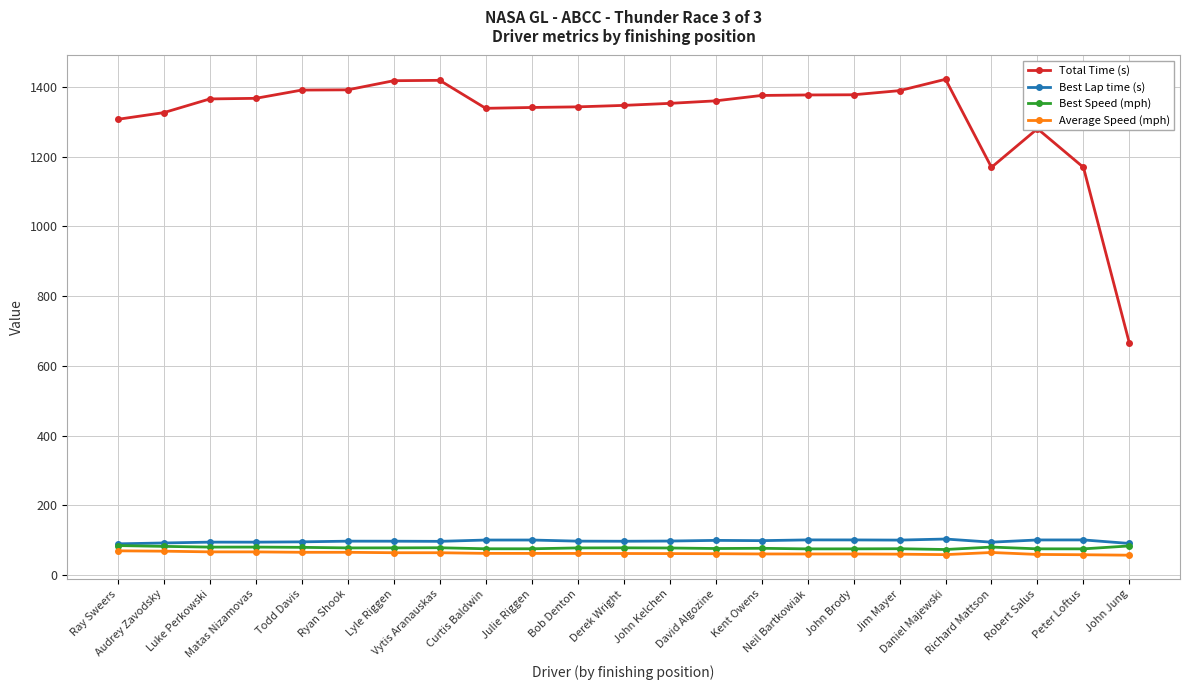

Which series has the largest total across all categories?

Total Time (s)